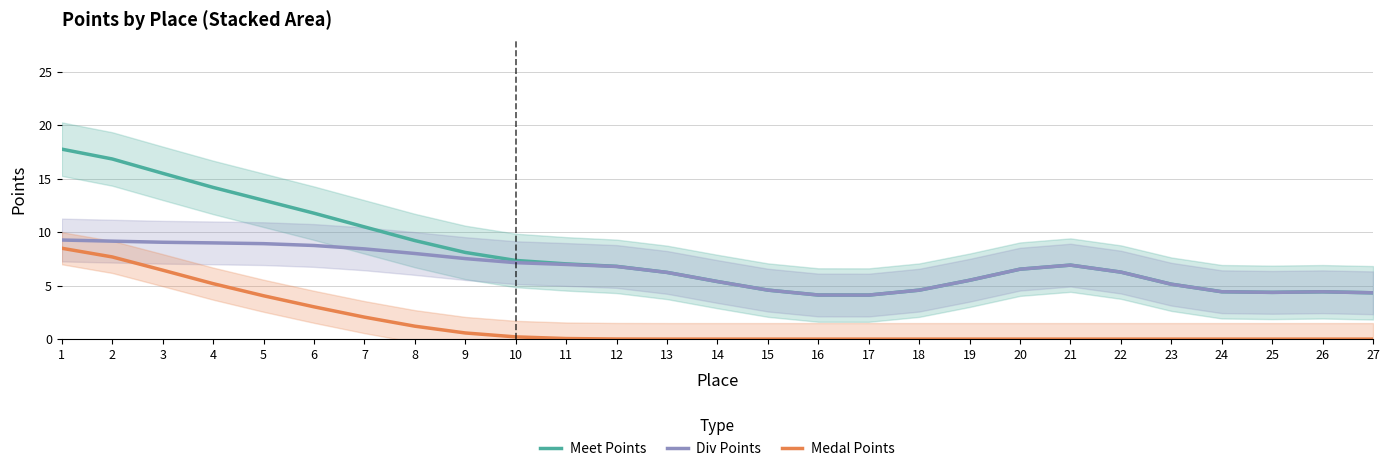

Is this an area chart (filled region under the line)?

No